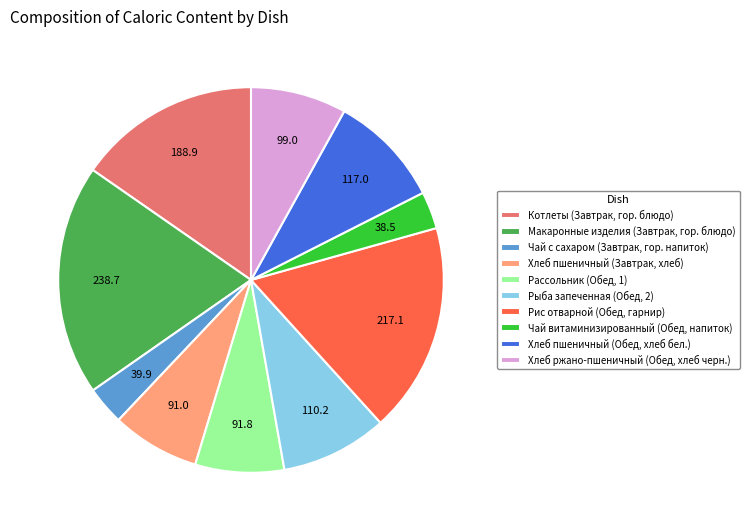

Is there a majority slice in this chart?

No